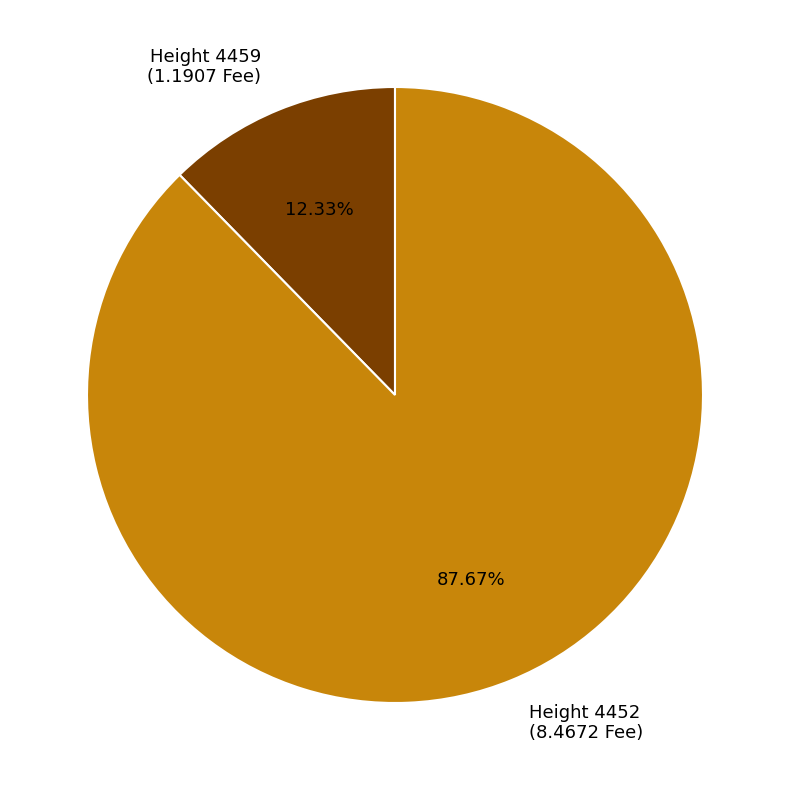

What is the ratio of the value at Height 4452 (8.4672 Fee) to the value at Height 4459 (1.1907 Fee)?

7.1